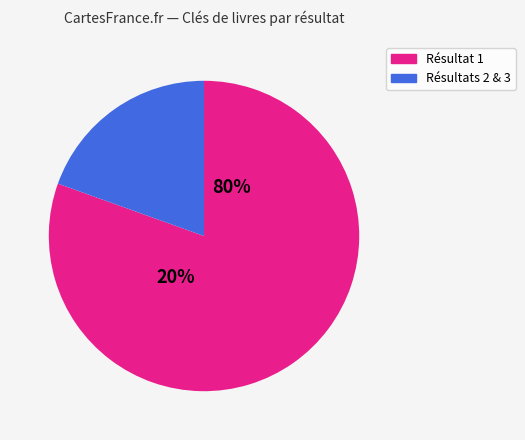

The 1 slice represents 67% of the pie. True or false?

False